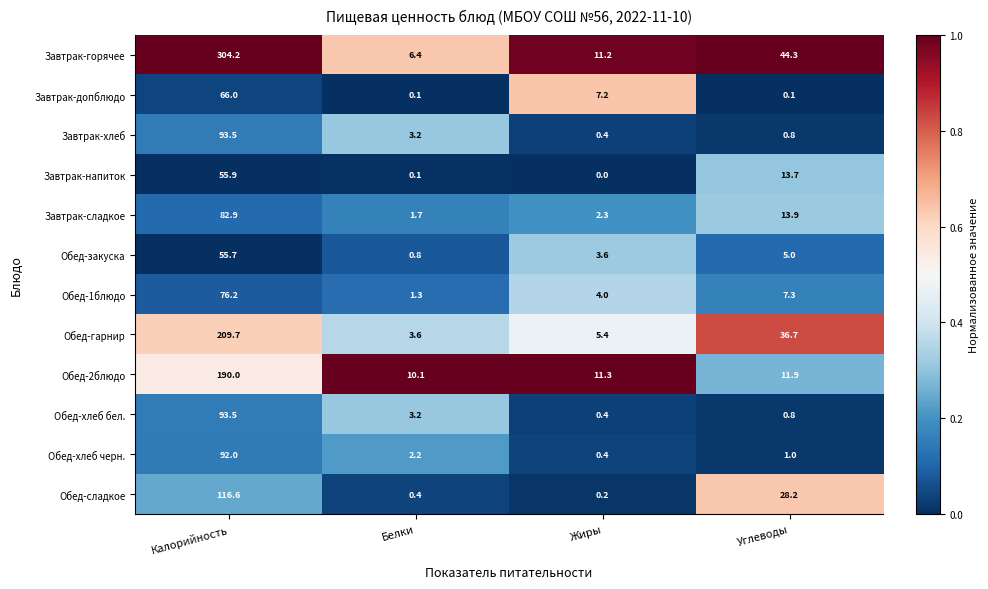

What is the maximum value for Завтрак-допблюдо?

66.0